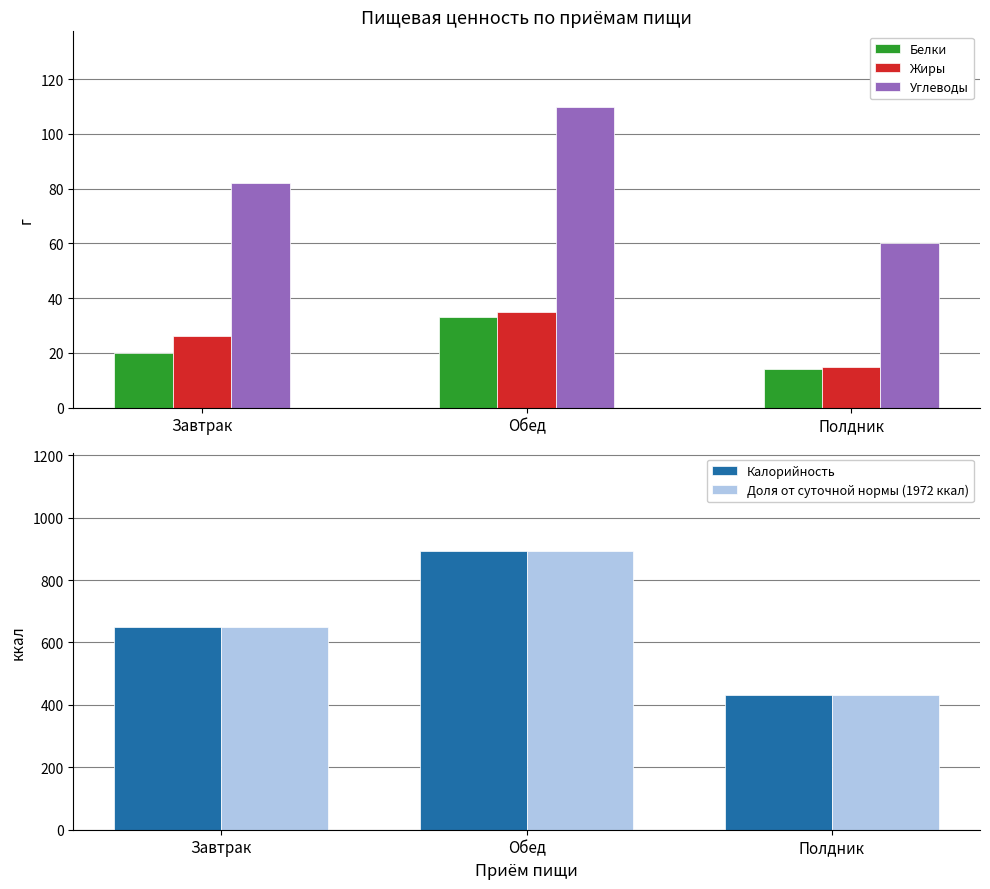

Between Обед and Полдник, which is larger?

Обед